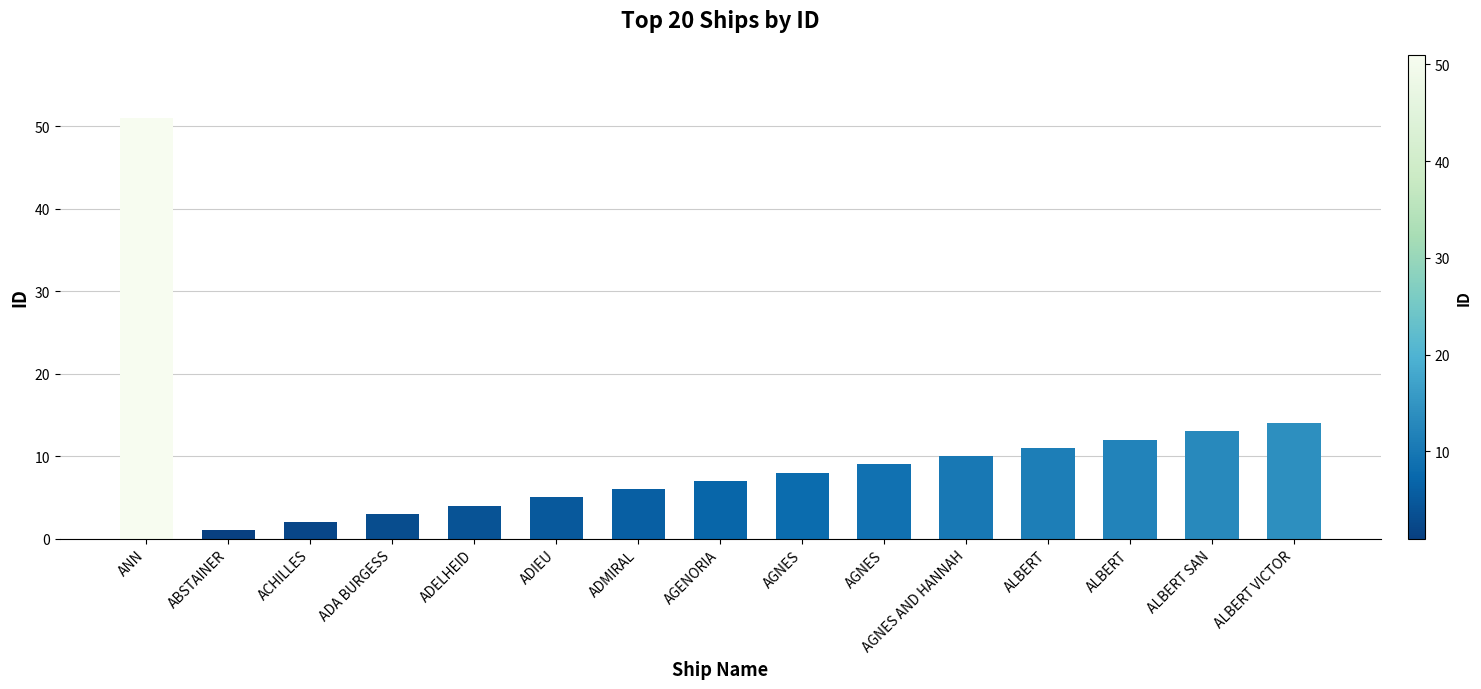

How many bars are there in total?

15